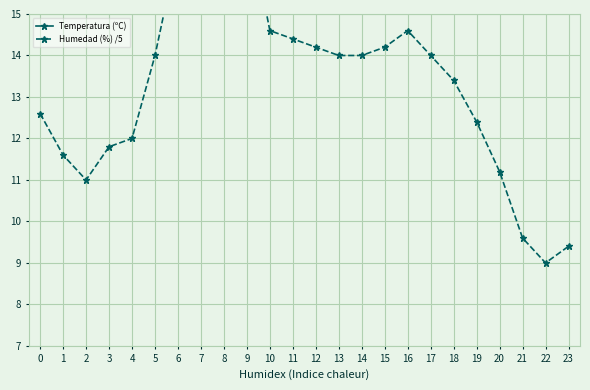

How many lines are shown in the chart?

2